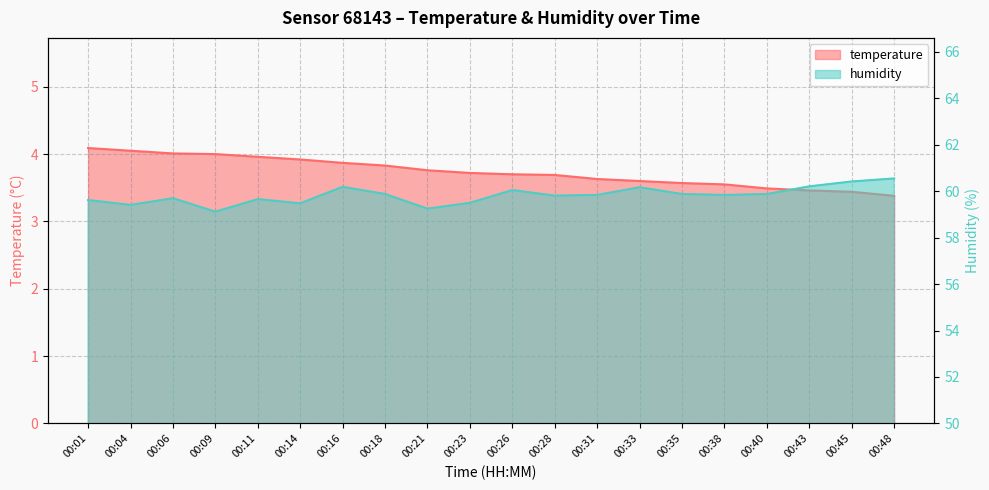

What value does the temperature series have at 00:14?

3.9